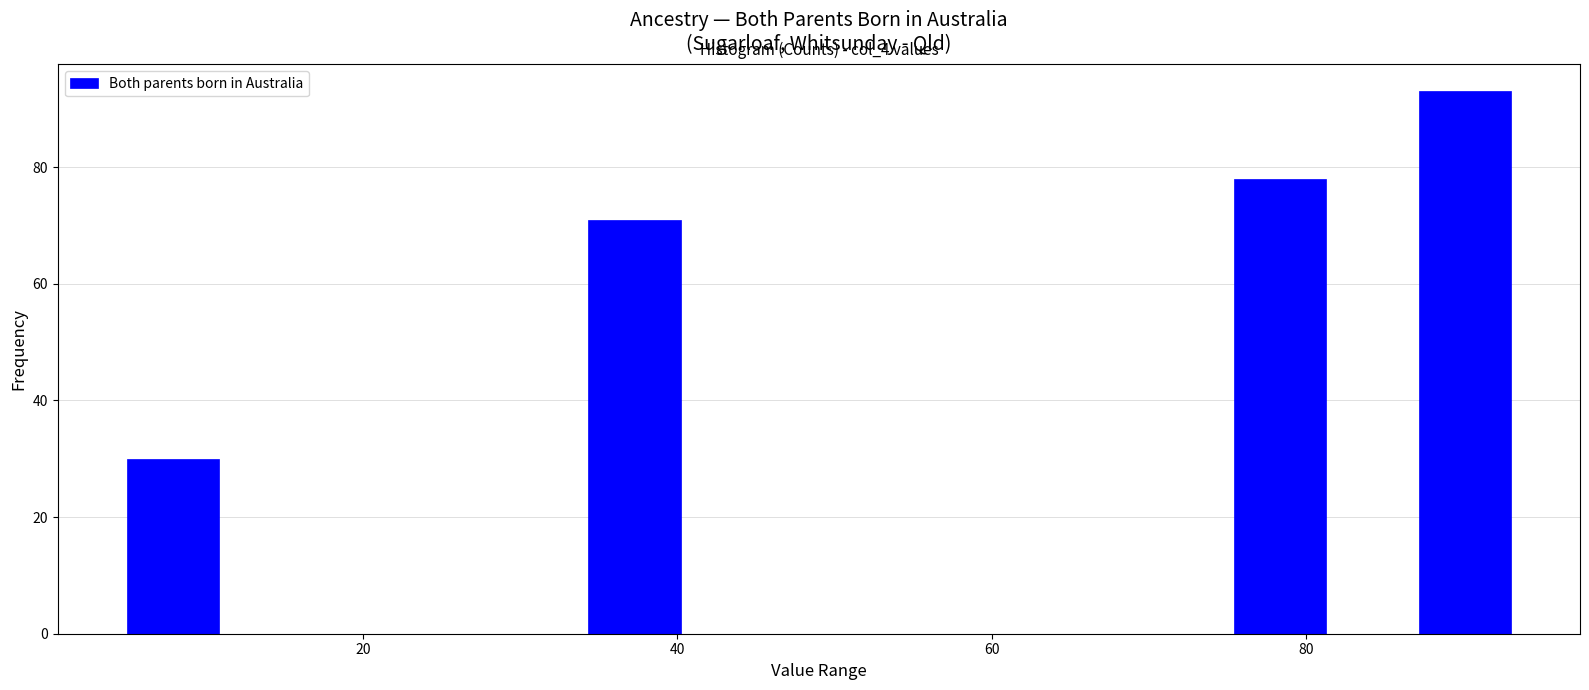

Around what value on the x-axis is the tallest bar? Give the approximate position of its centre, as read against the axis.

90